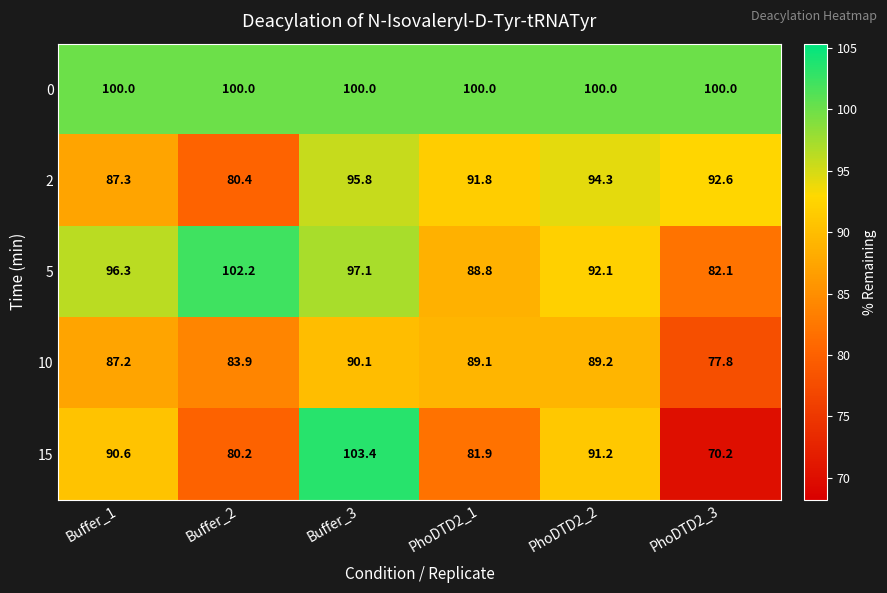

True or false: 15 has a value of 23.0 at PhoDTD2_3.

False